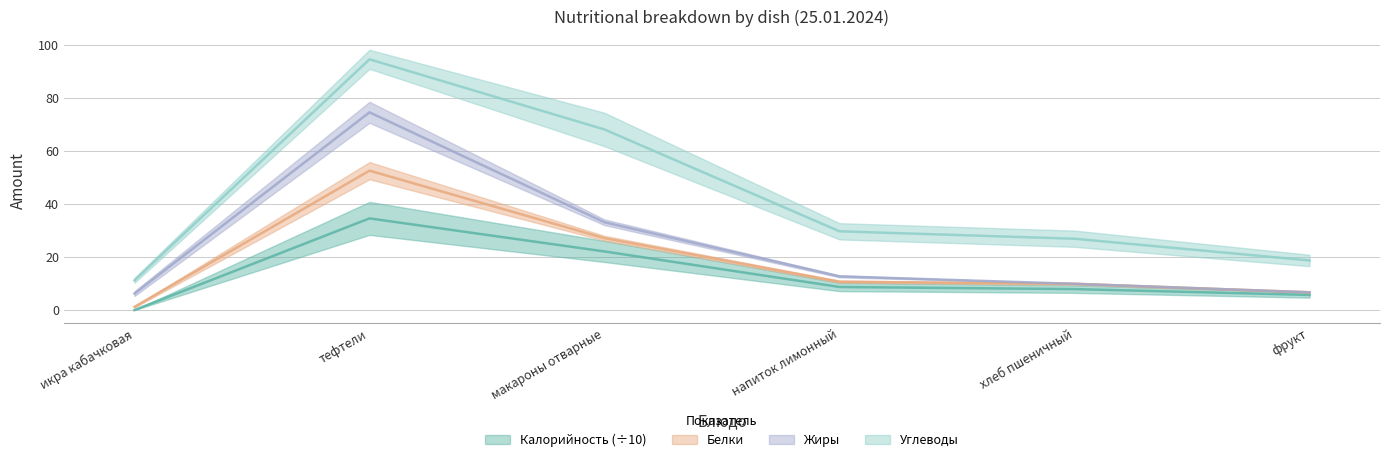

True or false: Белки has a value of 11.1 at фрукт.

False